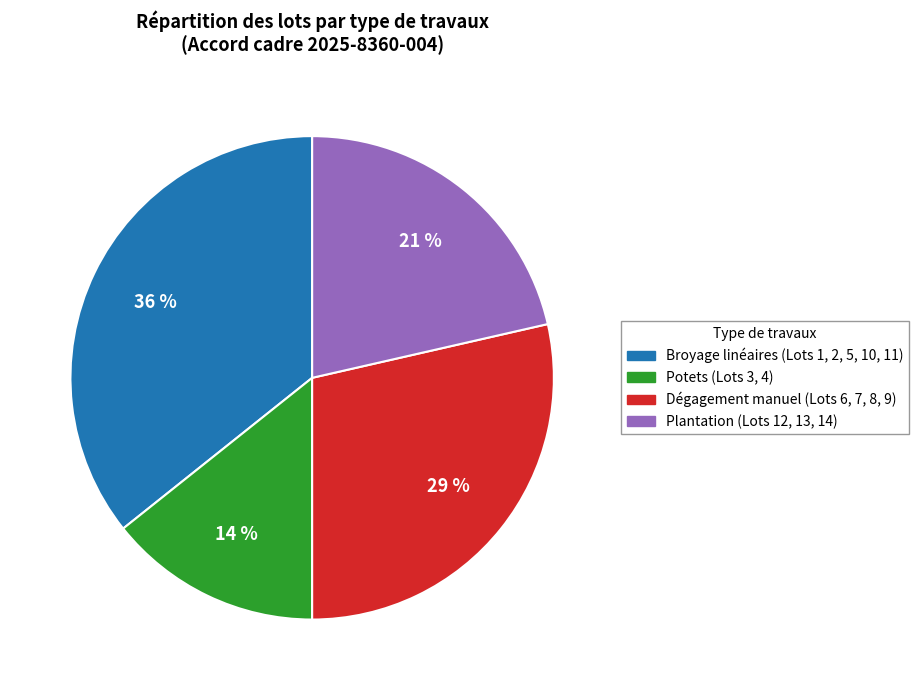

Is there any slice that represents more than half of the pie?

No